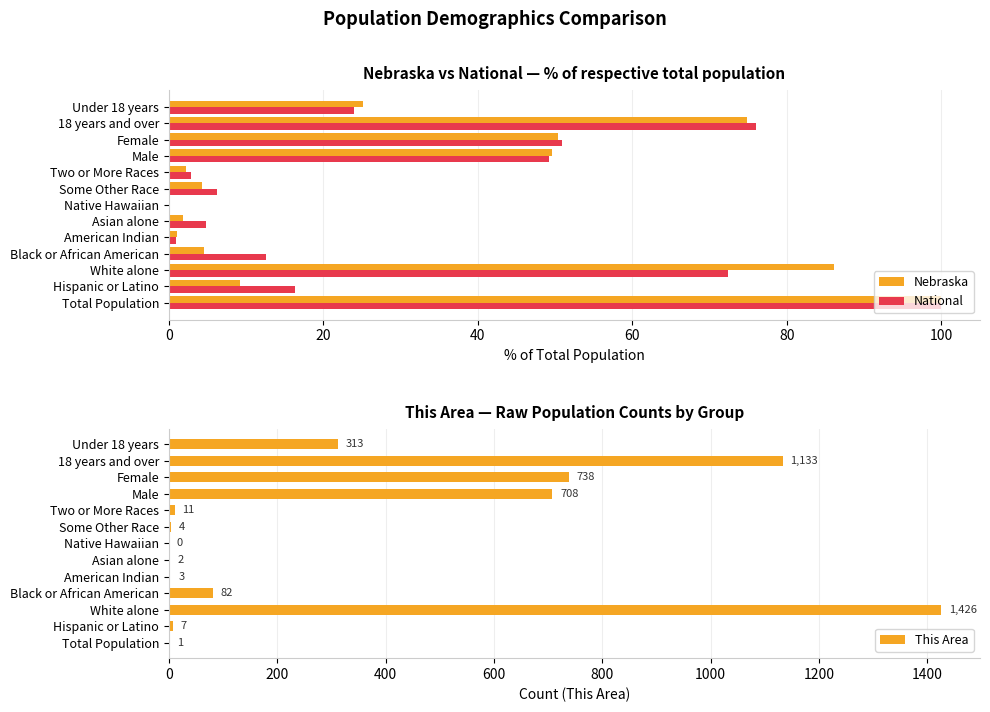

How many bars are there in total?

39